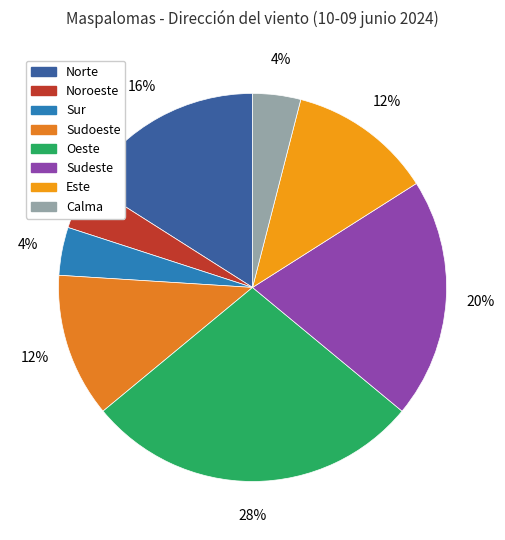

What is the ratio of the value at Este to the value at Sudeste?

0.6